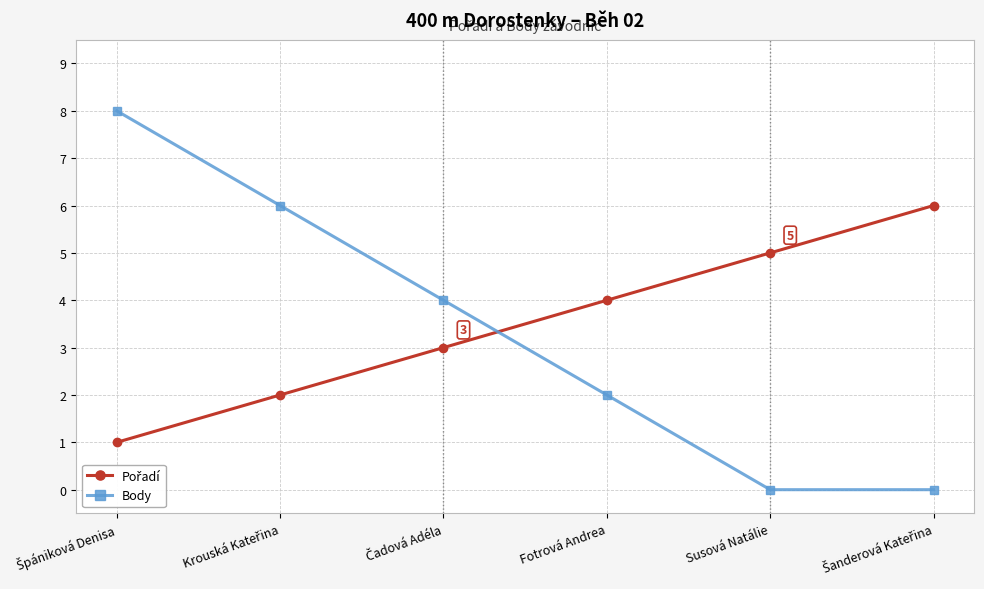

What is the total value across all series at Fotrová Andrea?

6